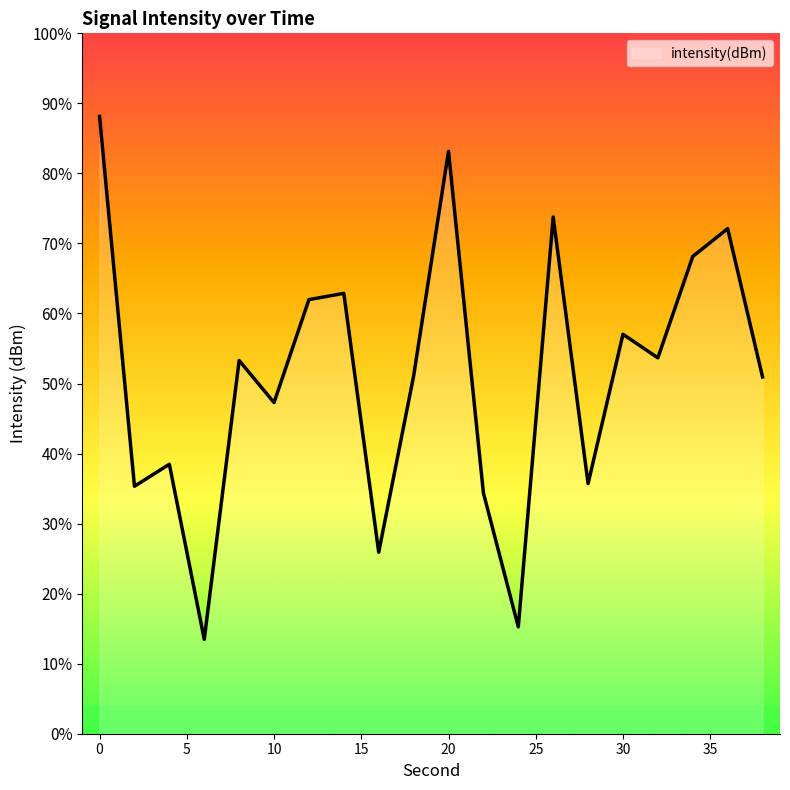

The chart shows a value of -184.0 at 24. True or false?

False